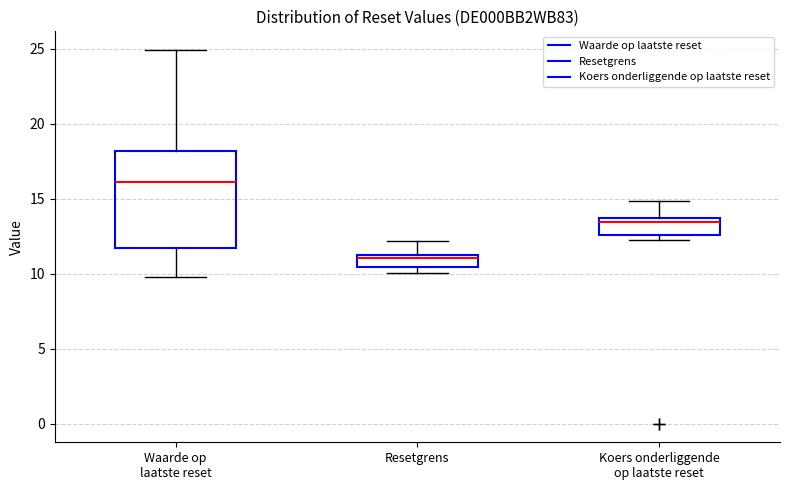

Reading left to right, transcribe this box plot: for each box, give where its median line is, the range the box spans, and where its two whiskers end, as read against the y-axis. The values are not printed on the chart, so give them approximately, as read against the axis.

Waarde op laatste reset: median 16.0, box 11.5 to 18.0, whiskers 10.0 to 25.0
Resetgrens: median 11.0, box 10.5 to 11.5, whiskers 10.0 to 12.0
Koers onderliggende op laatste reset: median 13.5 (just below the box's upper edge), box 12.5 to 13.5, whiskers 12.5 (just below the box's lower edge) to 15.0